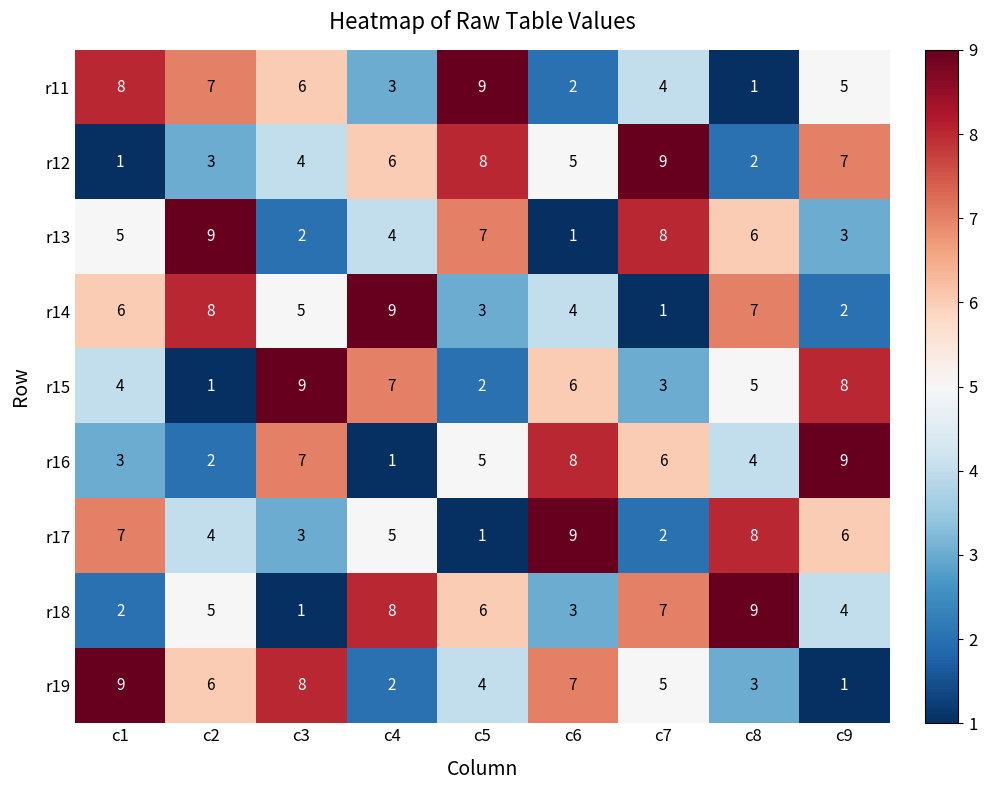

Is it true that r13 equals 14 at c2?

False